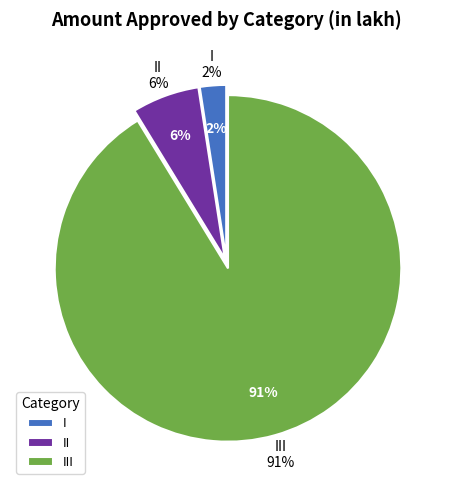

What is the total percentage of III and II?

97.6%